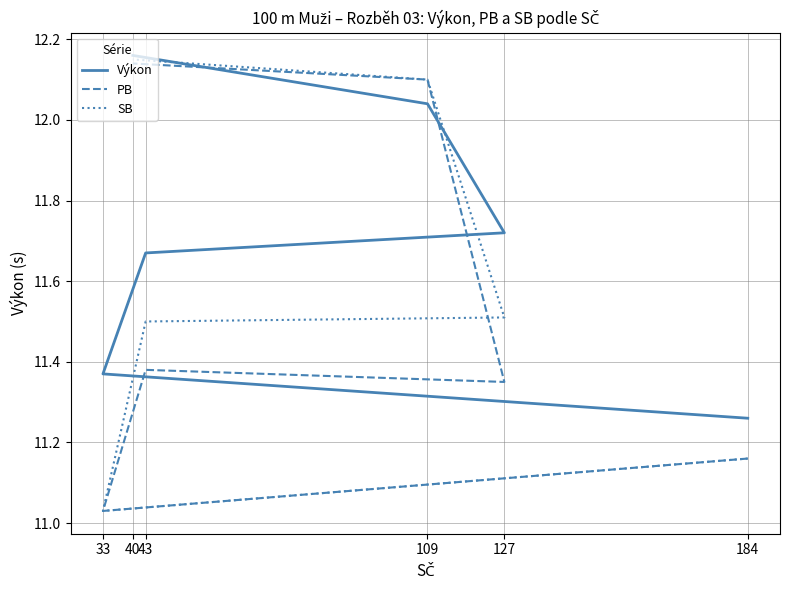

Is this an area chart (filled region under the line)?

No